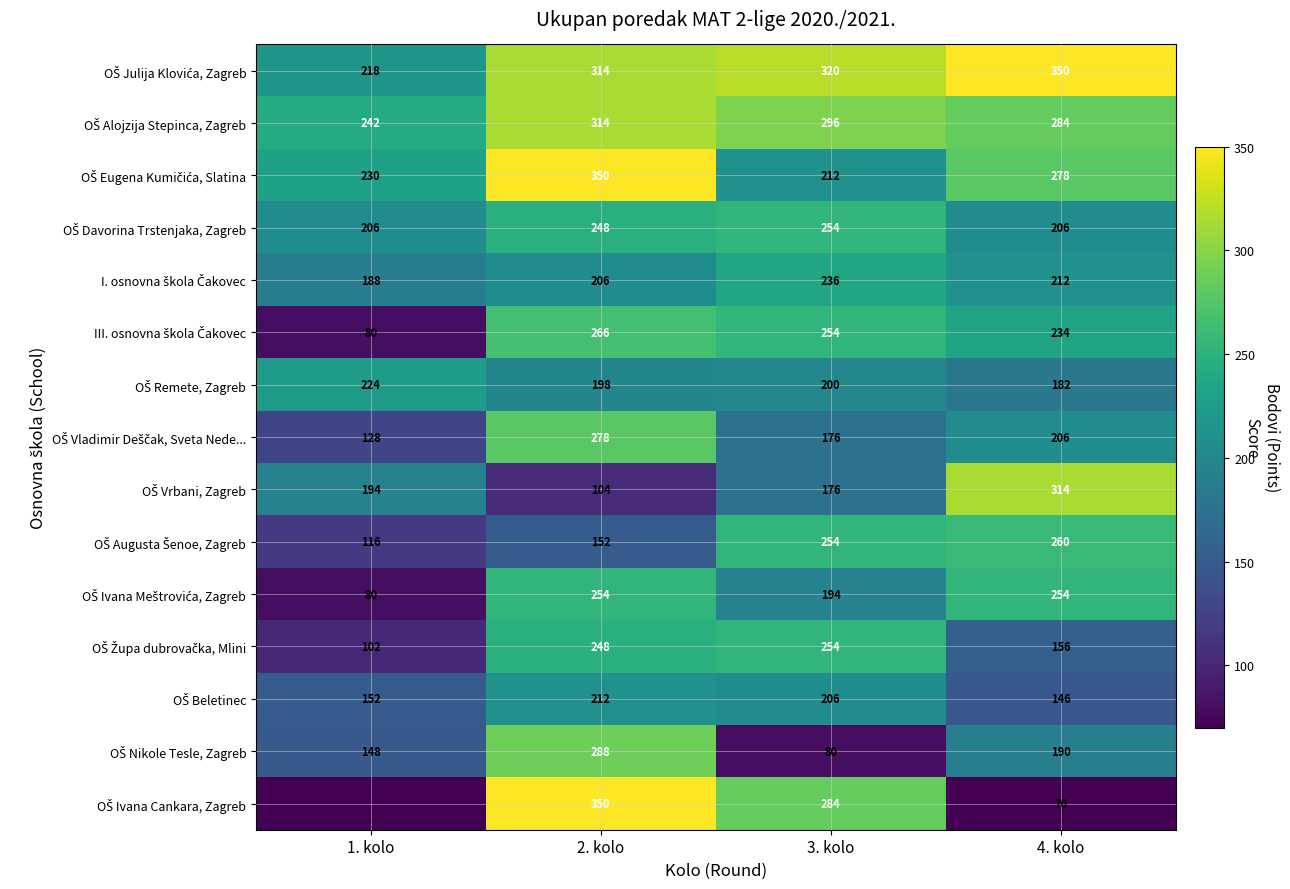

What is the spread (max minus min) of values at 2. kolo?

246